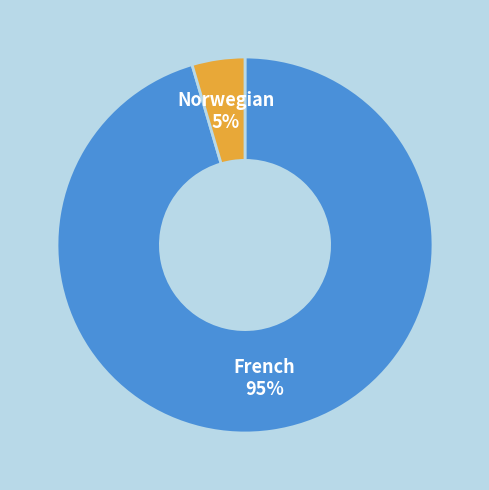

Does French represent more than half of the total?

Yes